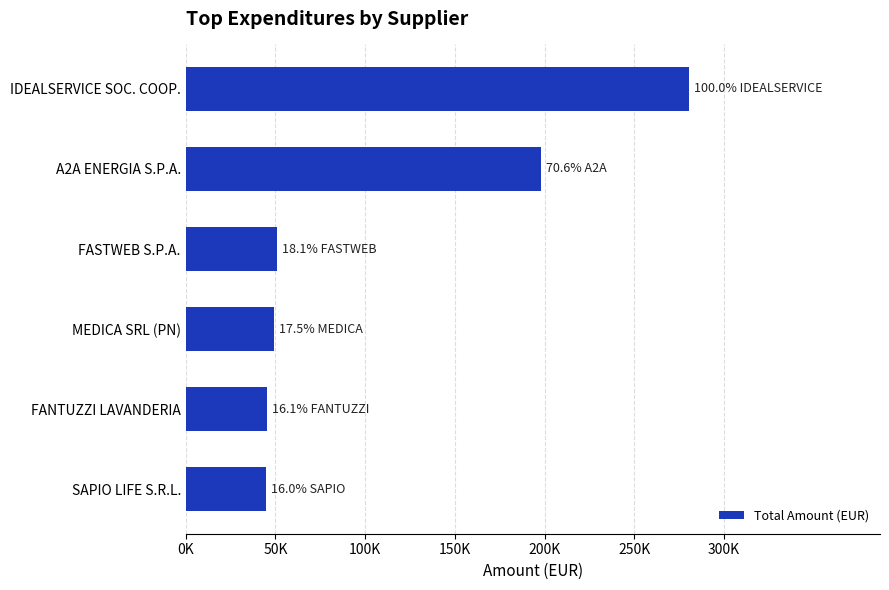

Where is the data nearest to the value 162541?

A2A ENERGIA S.P.A.